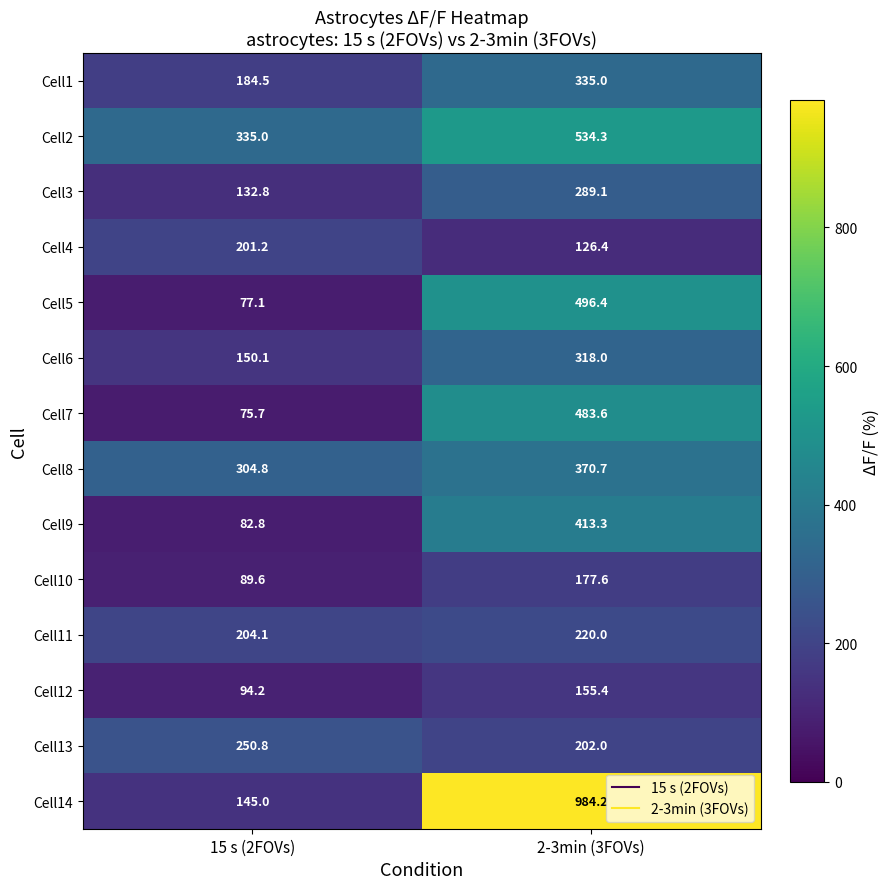

Reading left to right, what are all the values shown in this chart?

Cell1: 15 s (2FOVs)=184.5	2-3min (3FOVs)=335.0
Cell2: 15 s (2FOVs)=335.0	2-3min (3FOVs)=534.3
Cell3: 15 s (2FOVs)=132.8	2-3min (3FOVs)=289.1
Cell4: 15 s (2FOVs)=201.2	2-3min (3FOVs)=126.4
Cell5: 15 s (2FOVs)=77.1	2-3min (3FOVs)=496.4
Cell6: 15 s (2FOVs)=150.1	2-3min (3FOVs)=318.0
Cell7: 15 s (2FOVs)=75.7	2-3min (3FOVs)=483.6
Cell8: 15 s (2FOVs)=304.8	2-3min (3FOVs)=370.7
Cell9: 15 s (2FOVs)=82.8	2-3min (3FOVs)=413.3
Cell10: 15 s (2FOVs)=89.6	2-3min (3FOVs)=177.6
Cell11: 15 s (2FOVs)=204.1	2-3min (3FOVs)=220.0
Cell12: 15 s (2FOVs)=94.2	2-3min (3FOVs)=155.4
Cell13: 15 s (2FOVs)=250.8	2-3min (3FOVs)=202.0
Cell14: 15 s (2FOVs)=145.0	2-3min (3FOVs)=984.2